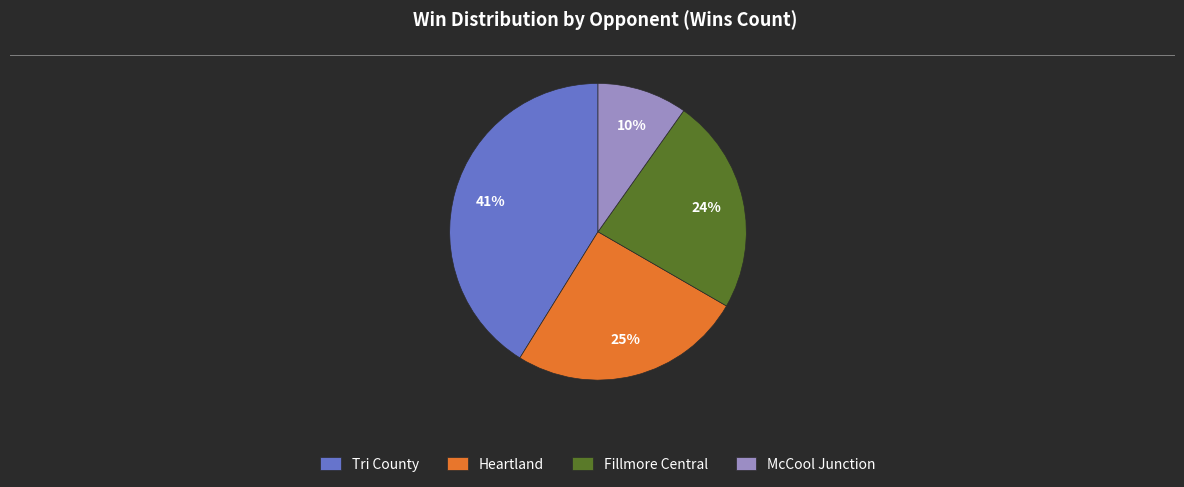

How many slices are in this pie chart?

4